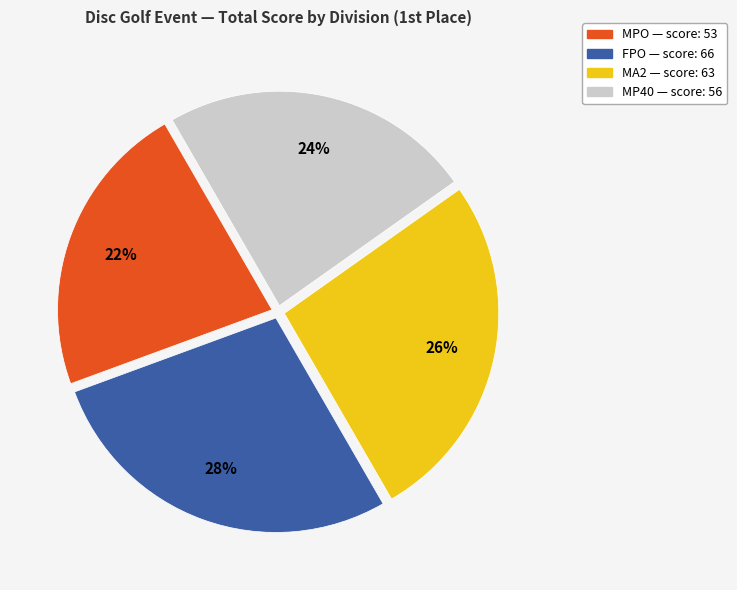

True or false: MPO accounts for 22% of the total.

True